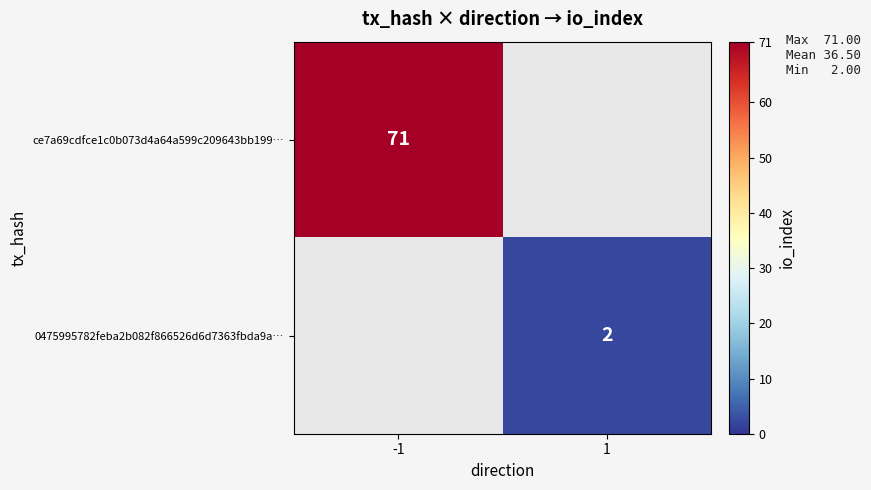

What is the minimum value shown in the chart?

2.0